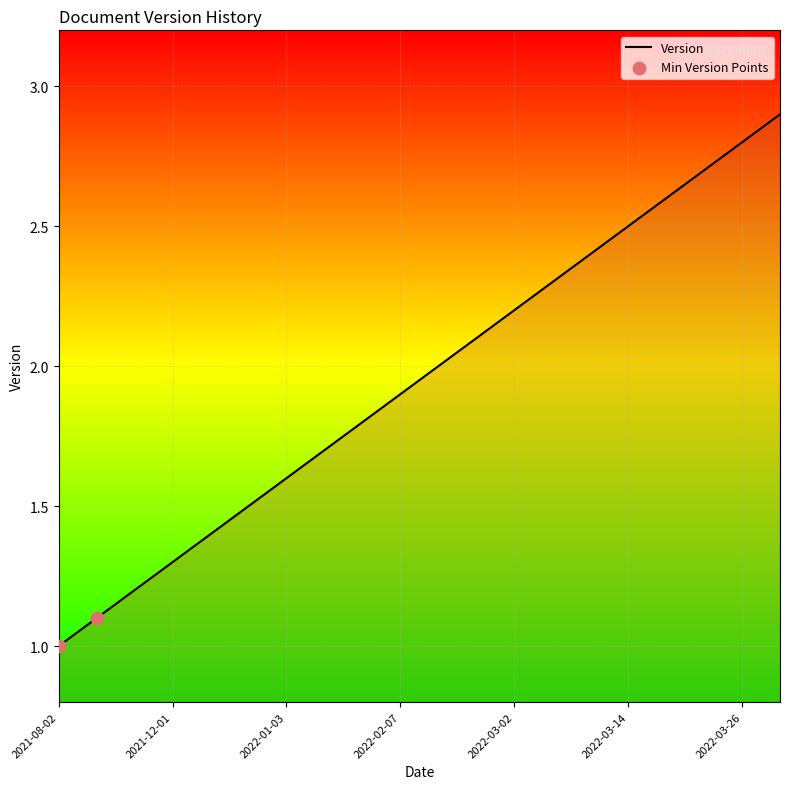

What is the difference between the maximum and minimum values?

1.9